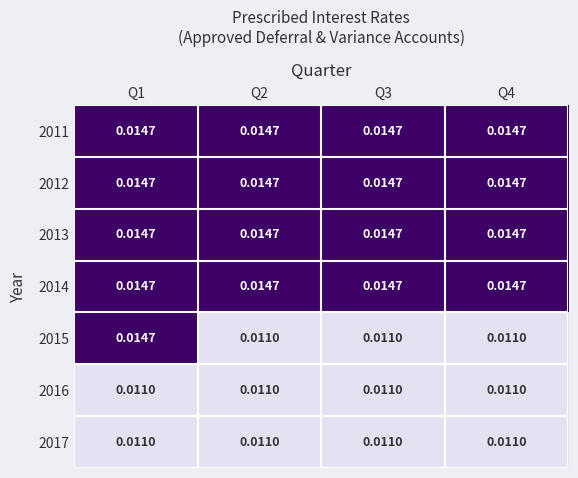

Is the value of 2017 at Q1 greater than the value of 2011 at Q2?

No